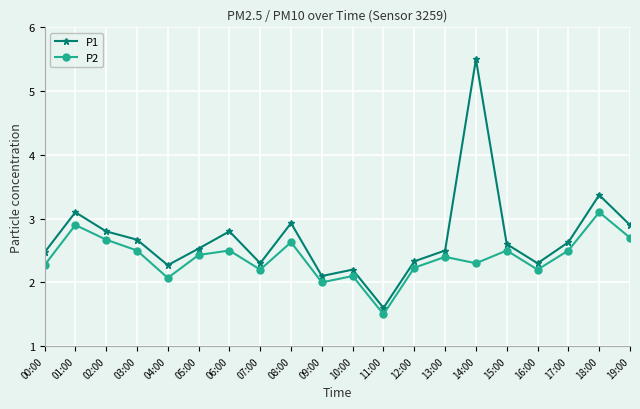

How many lines are shown in the chart?

2